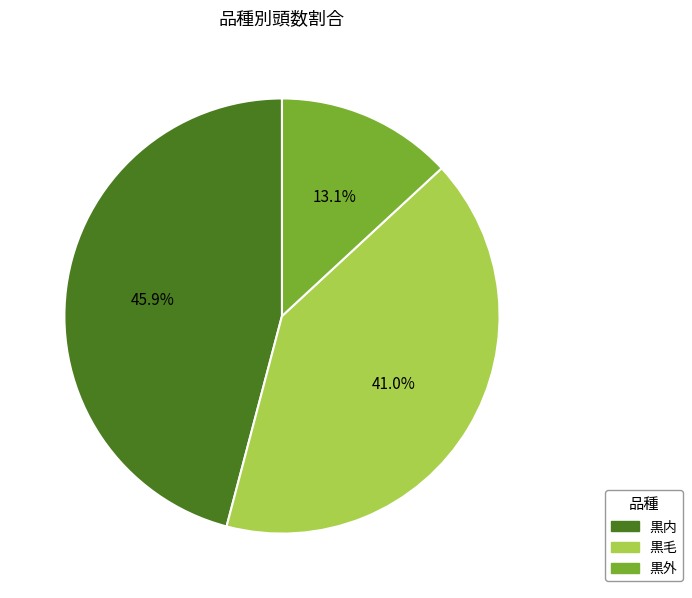

What is the ratio of the value at 黒内 to the value at 黒毛?

1.1